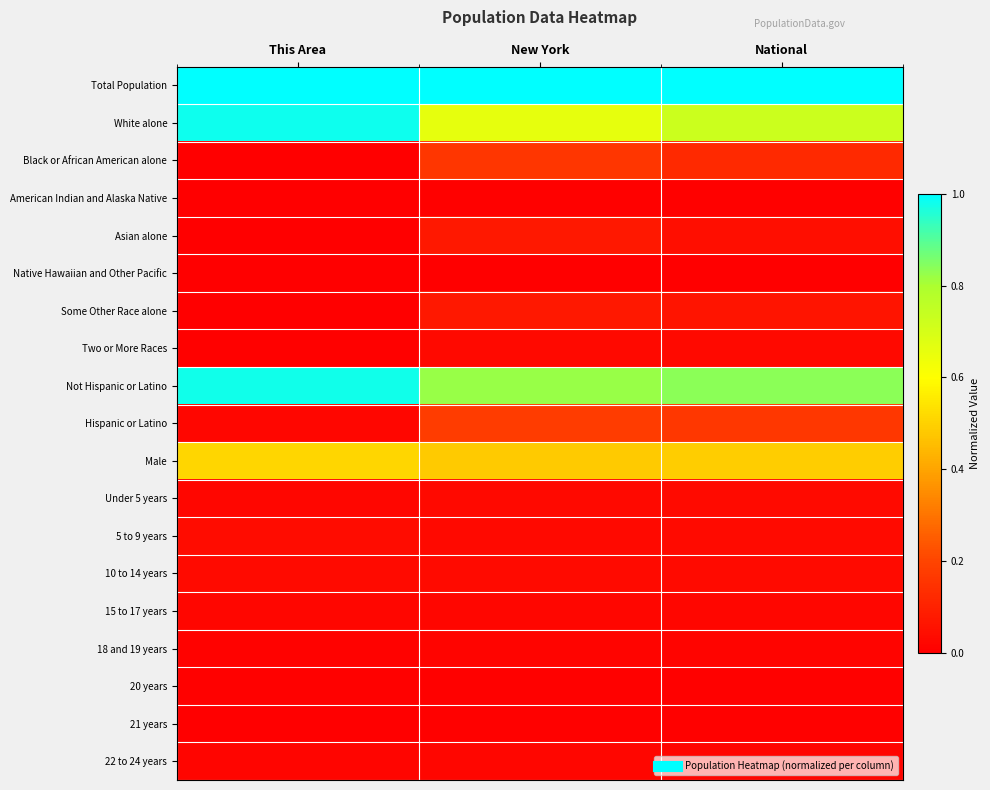

Which series has the largest total across all categories?

Total Population